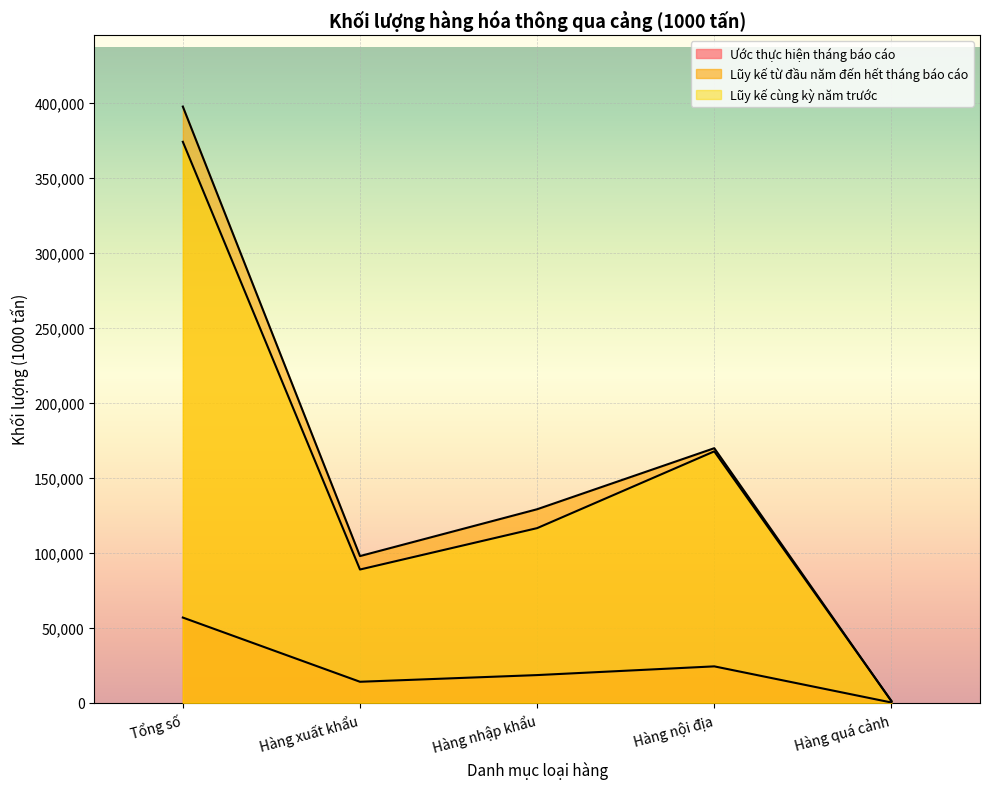

True or false: Lũy kế từ đầu năm đến hết tháng báo cáo and Ước thực hiện tháng báo cáo cross at least once.

False